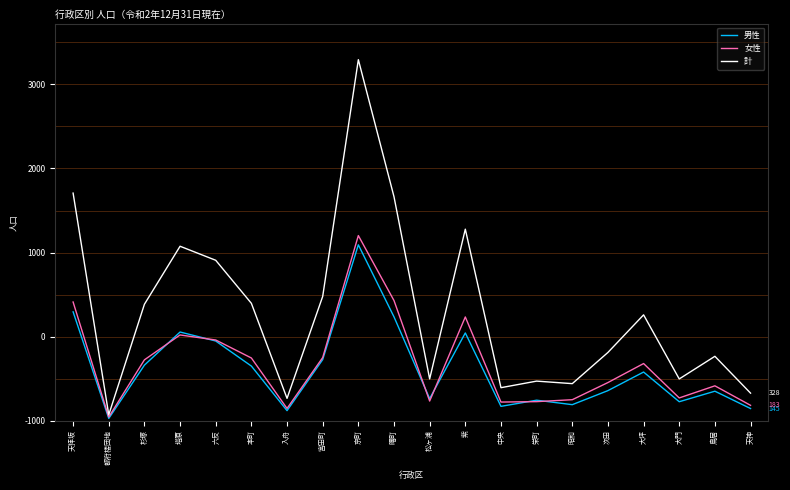

At which label does 女性 first exceed 680?

天拝坂